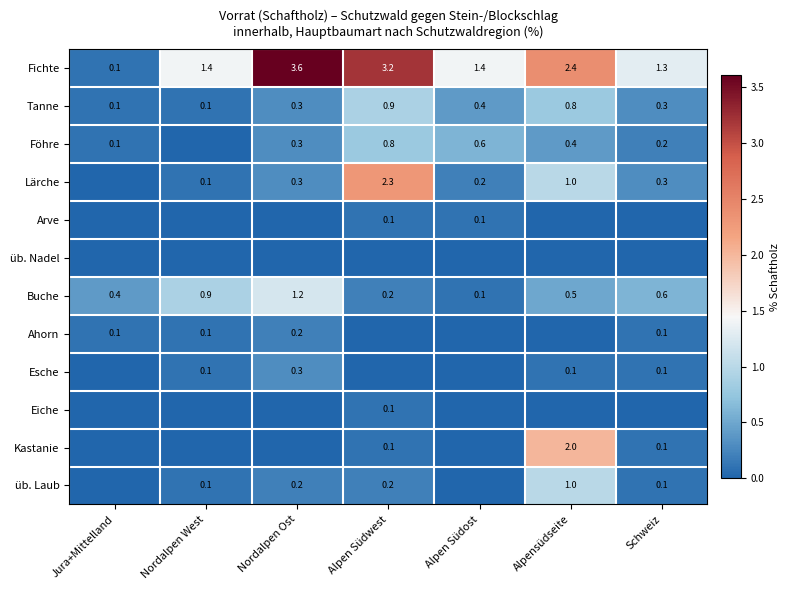

List the labels in order of Buche value, smallest first.

Alpen Südost, Alpen Südwest, Jura+Mittelland, Alpensüdseite, Schweiz, Nordalpen West, Nordalpen Ost